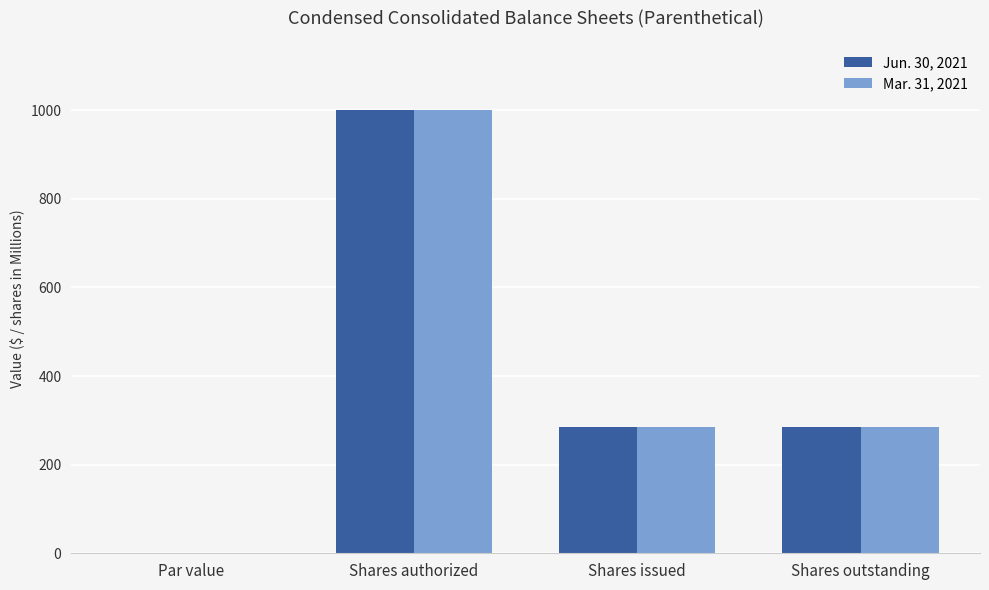

At which category is the sum across all series the highest?

Shares authorized